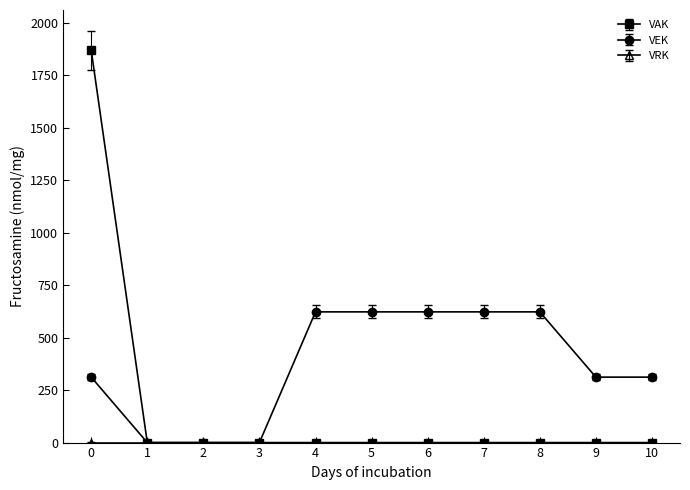

How many values in the VAK series exceed 0?

1